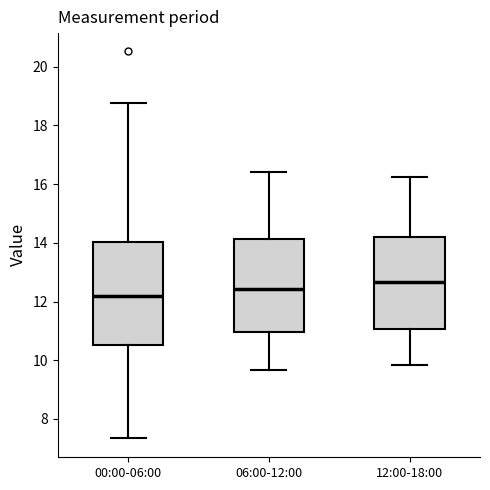

Which box's median line is the highest?

12:00-18:00